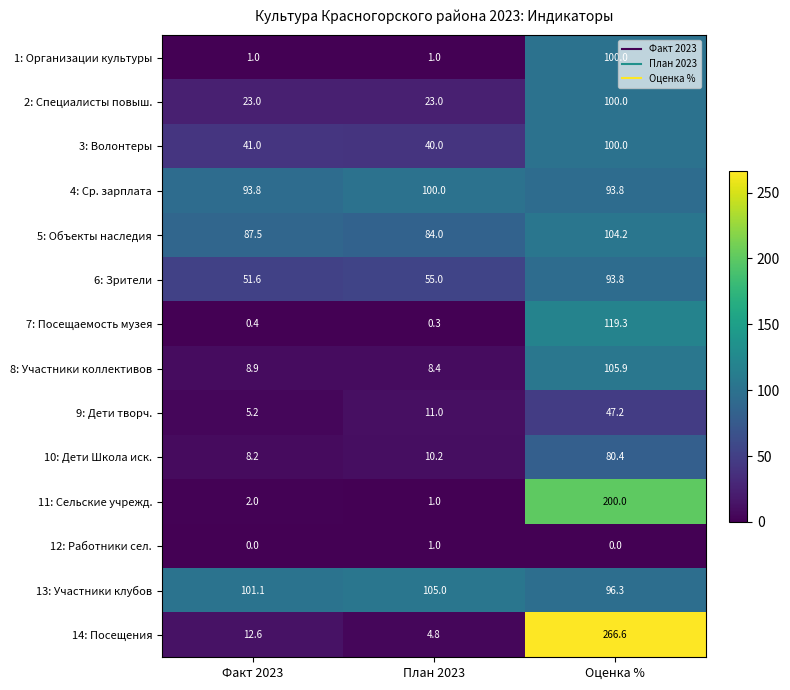

At how many categories does at least one series exceed 132?

1